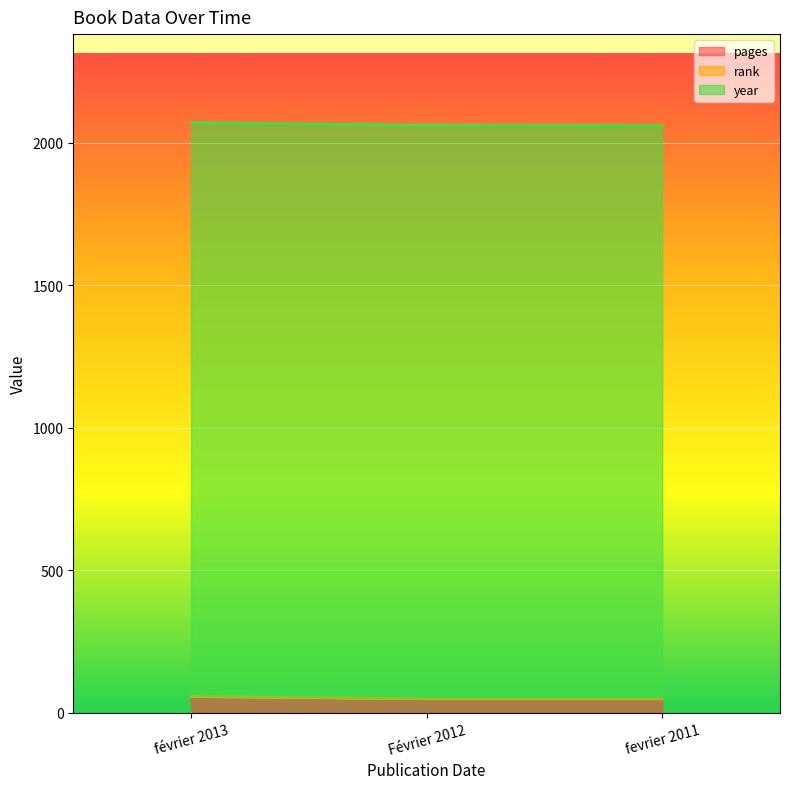

At how many categories does at least one series exceed 896?

3